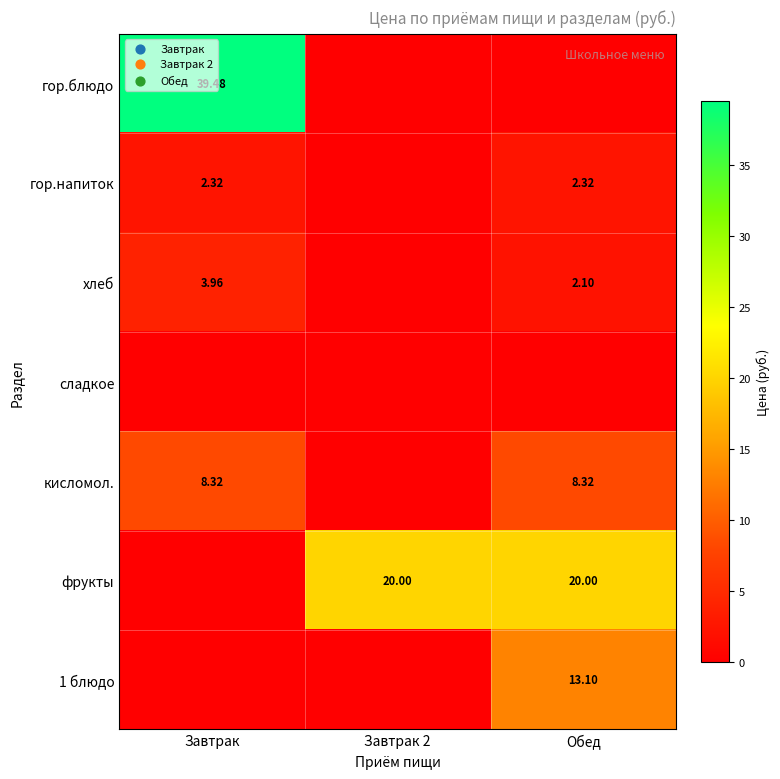

How many data points in фрукты are less than 20?

1